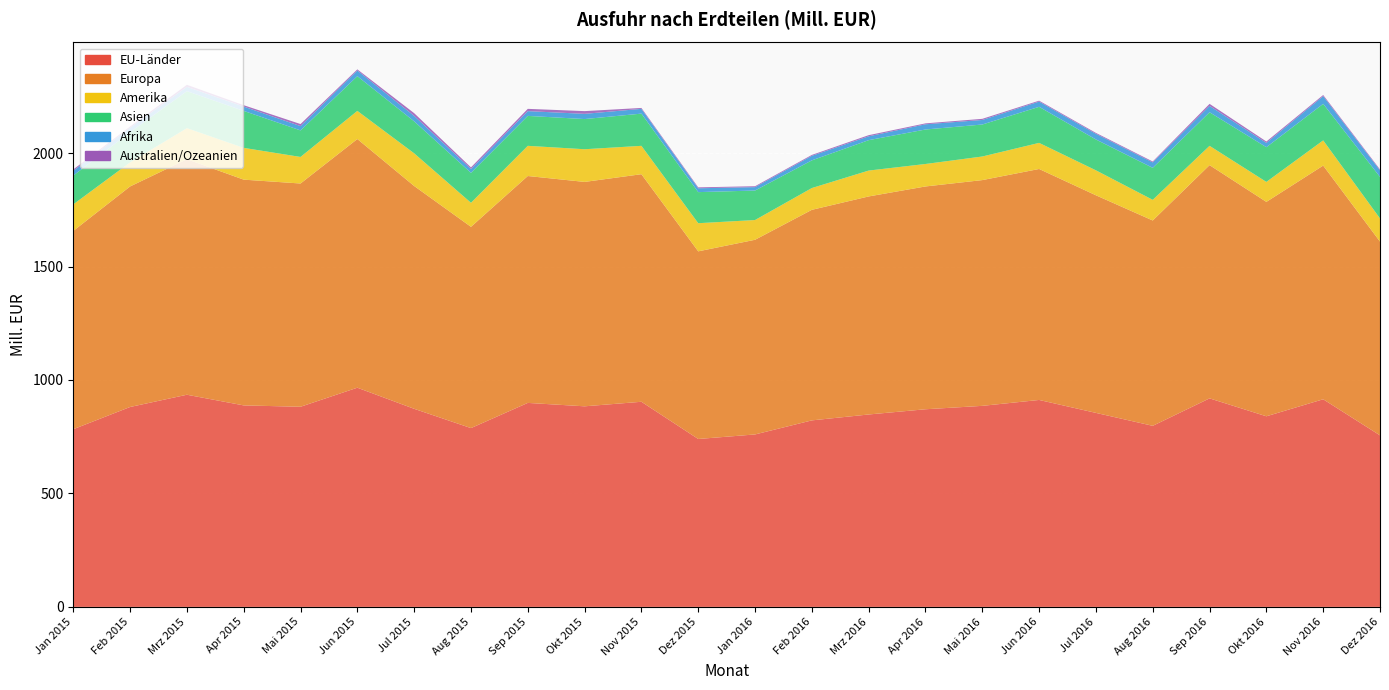

Reading left to right, list all the values displayed in this chart.

EU-Länder: 783	881	935	888	882	966	873	788	899	884	904	740	760	822	848	871	886	912	855	798	919	840	915	756
Europa: 874	972	1038	995	984	1096	982	887	1000	989	1003	827	858	928	961	982	995	1018	959	905	1028	945	1030	854
Amerika: 117	106	137	140	117	124	144	106	133	144	125	124	87	96	114	99	104	115	110	91	85	88	111	102
Asien: 127	133	163	163	117	153	141	132	132	133	142	137	130	122	134	152	141	159	136	141	148	153	161	183
Afrika: 21	20	19	19	19	25	24	17	21	23	21	17	15	20	17	23	20	23	25	24	28	19	34	29
Australien/Ozeanien: 6	5	9	6	9	5	12	7	10	12	4	4	4	4	5	4	5	4	4	4	9	6	5	4